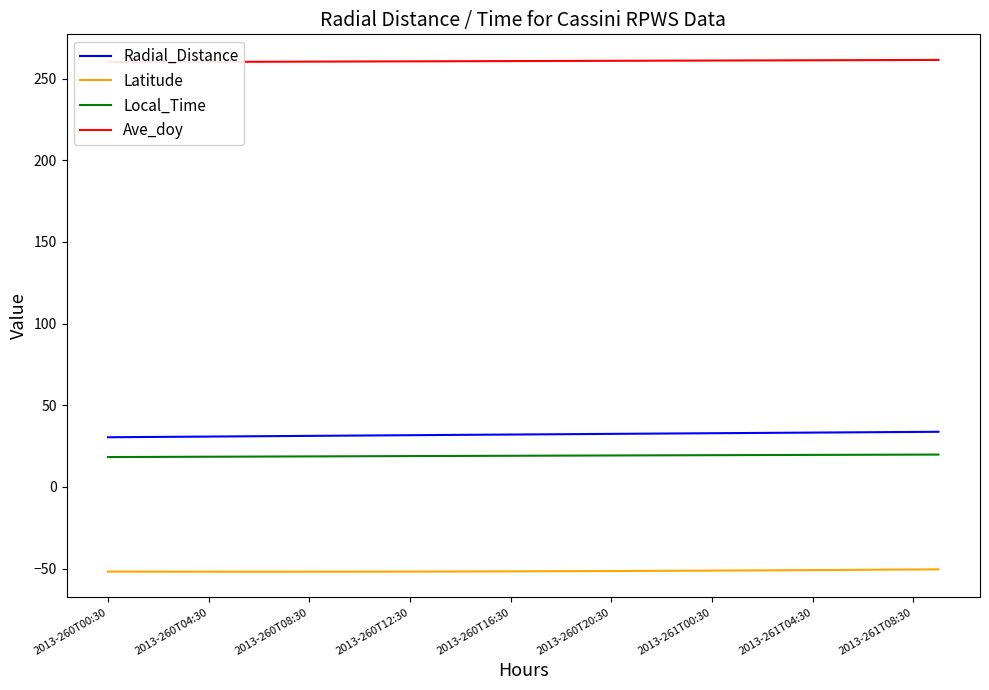

True or false: Radial_Distance and Local_Time intersect in this chart.

False